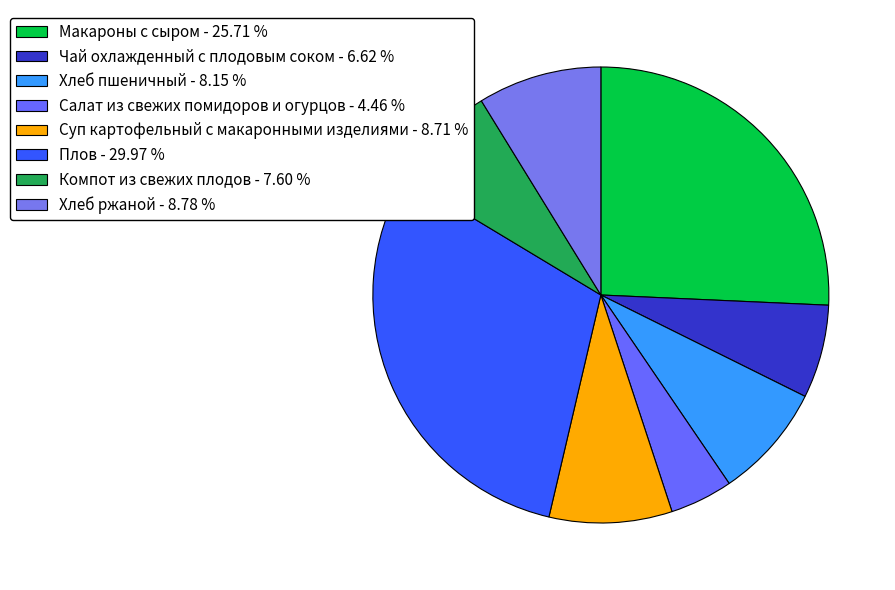

Do Чай охлажденный с плодовым соком and Хлеб пшеничный together represent more than half of the pie?

No